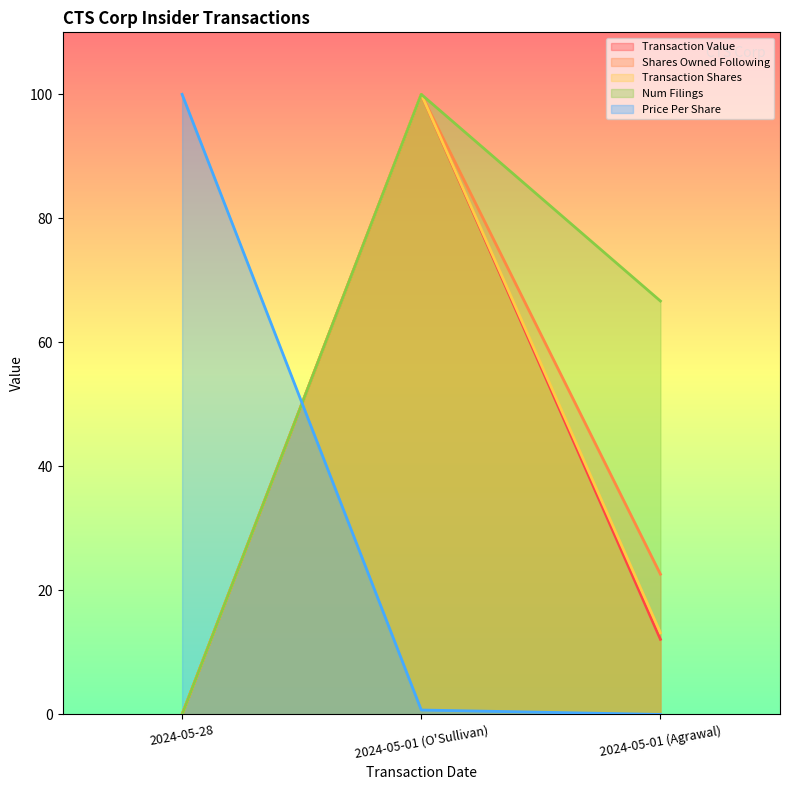

Reading left to right, list all the values displayed in this chart.

num_filings: 0.0	100.0	66.7
transactionPricePerShare: 100.0	0.7	0.0
transactionShares: 0.0	100.0	13.2
transactionValue: 0.0	100.0	12.1
sharesOwnedFollowingTransaction: 0.0	100.0	22.6